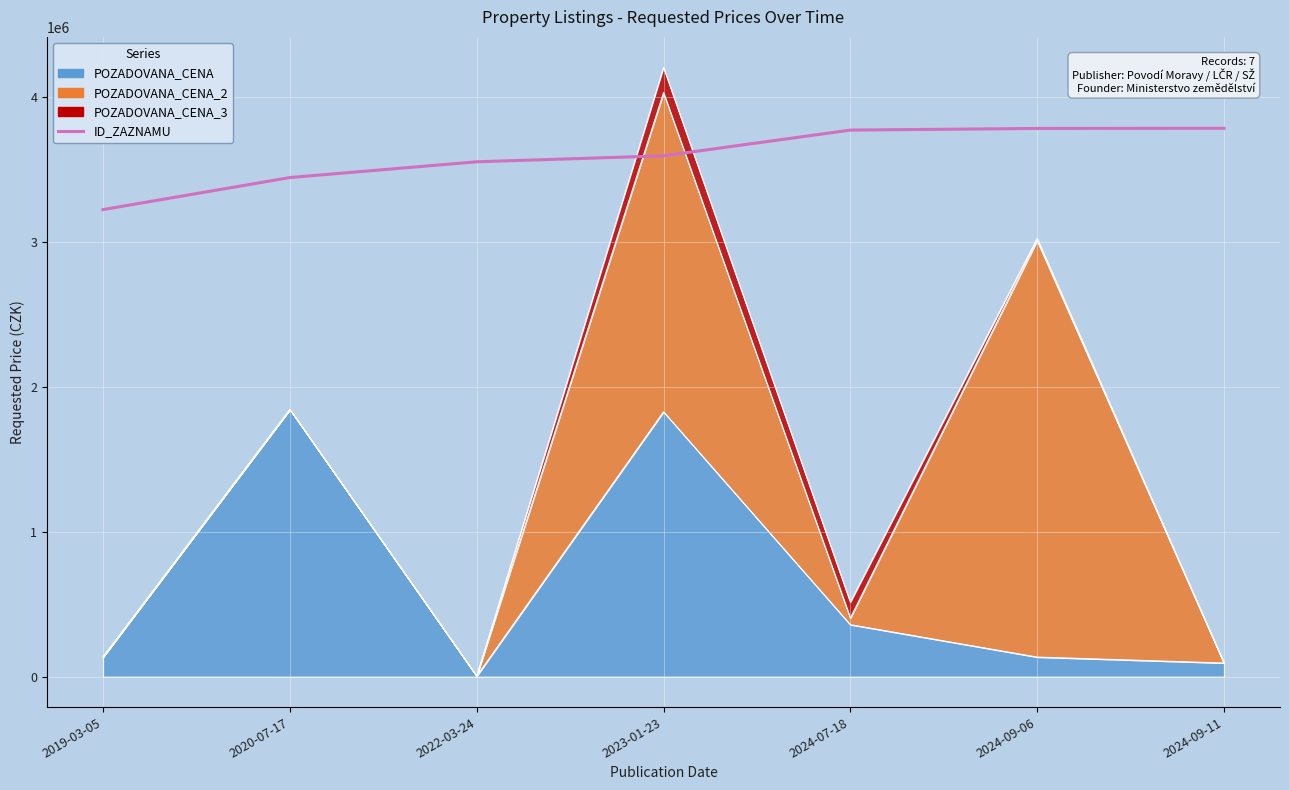

What is the label of the 3rd point from the left?

2022-03-24